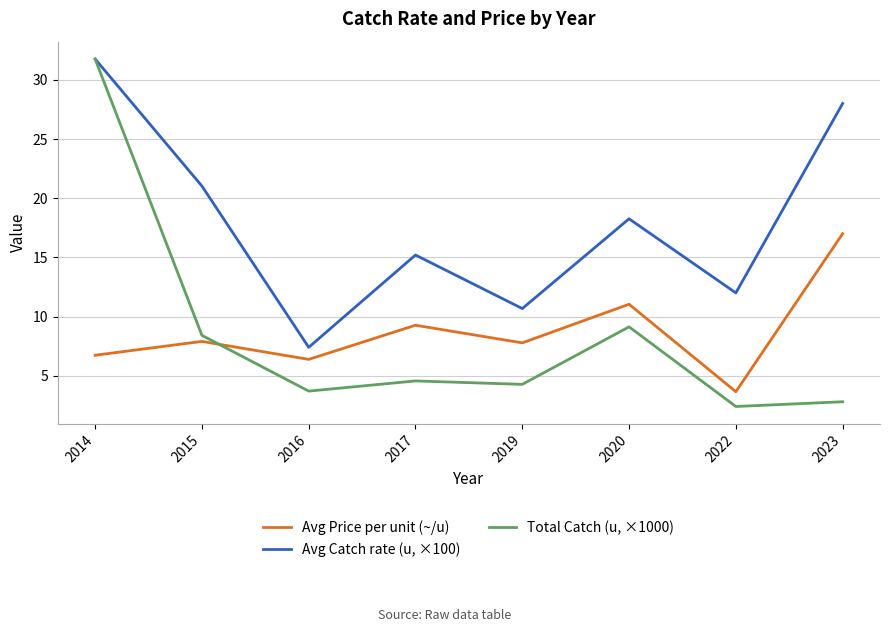

Where does the Avg Price per unit (~/u) series first go above 7?

2015